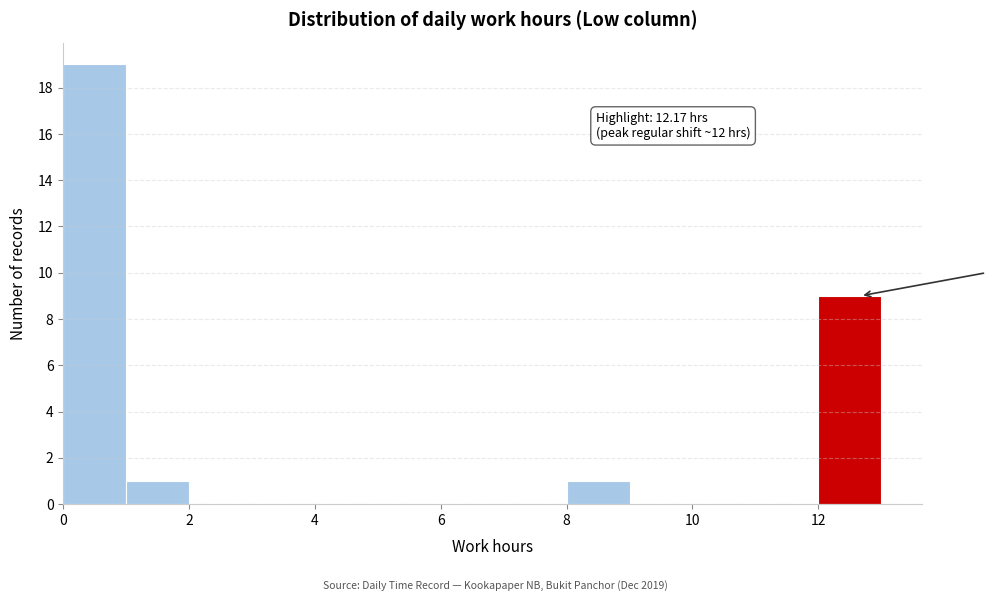

Over which range of the x-axis is the bar tallest?

0 to 1